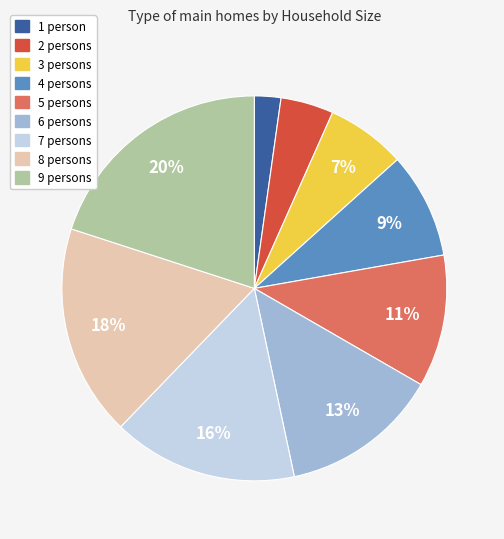

Combined, do 9 persons and 7 persons account for over 50%?

No